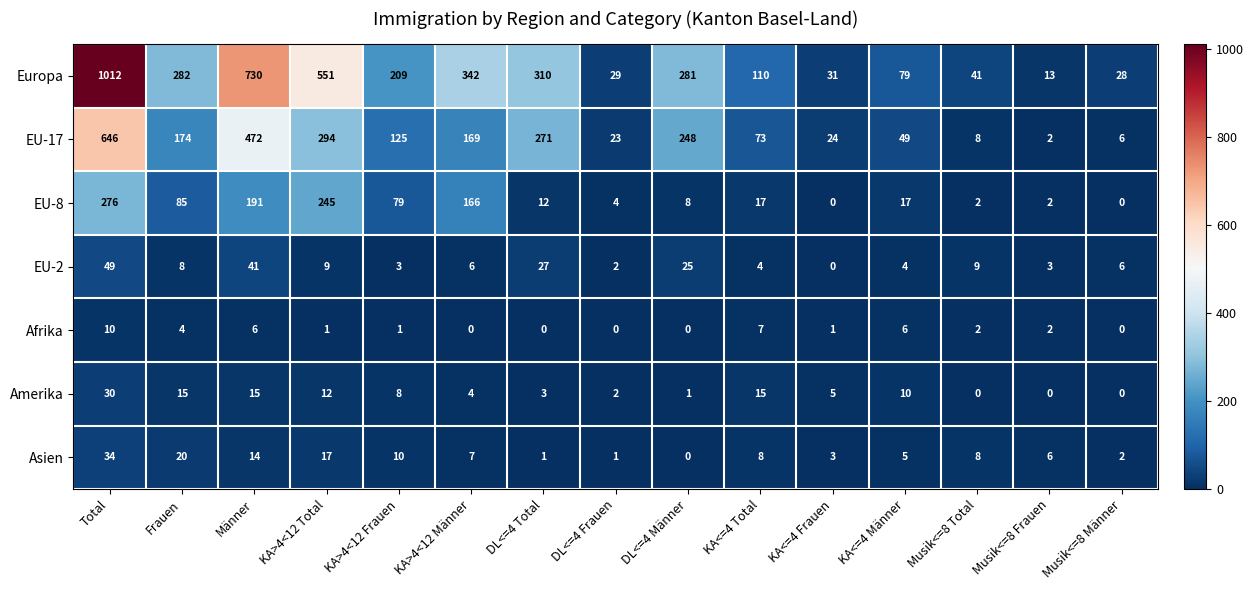

What is the sum of the EU-8 values at KA<=4 Männer and KA>4<12 Frauen?

96